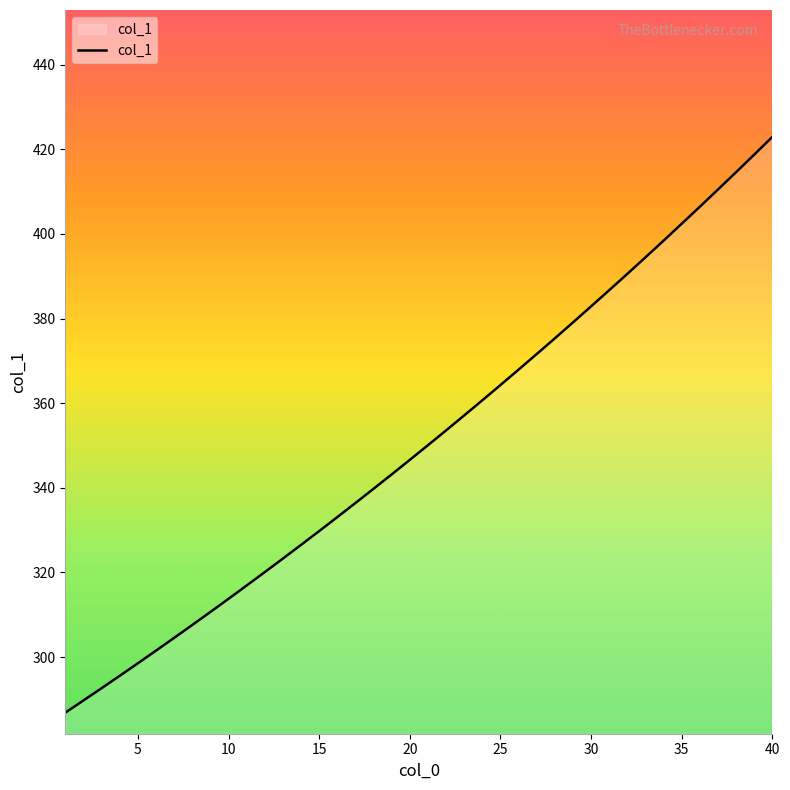

What is the smallest value displayed?

286.9